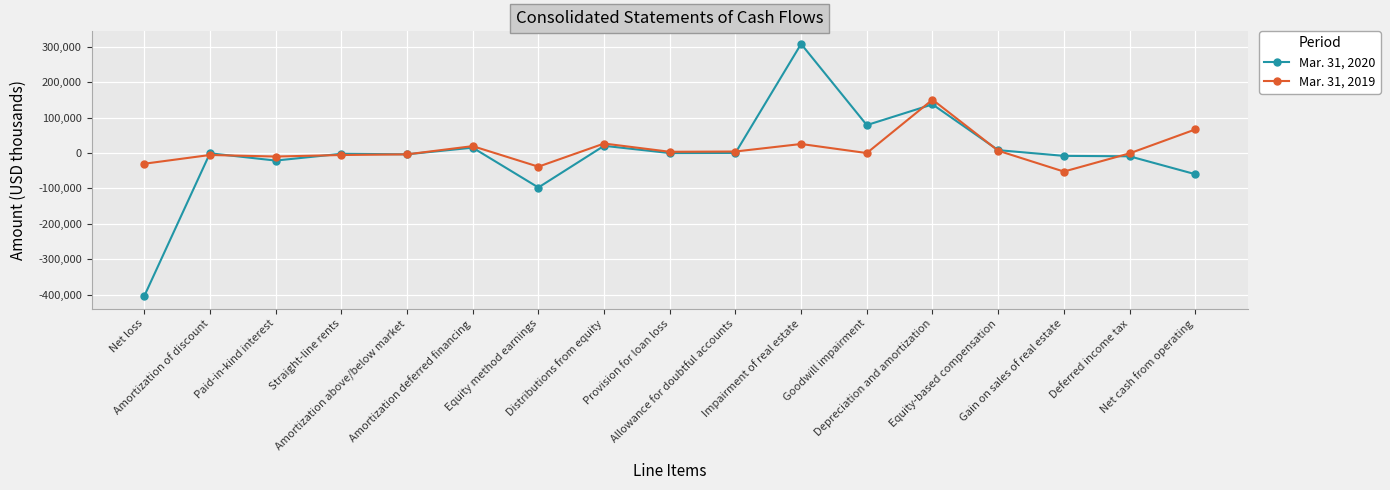

Which series has the widest spread of values?

Mar. 31, 2020